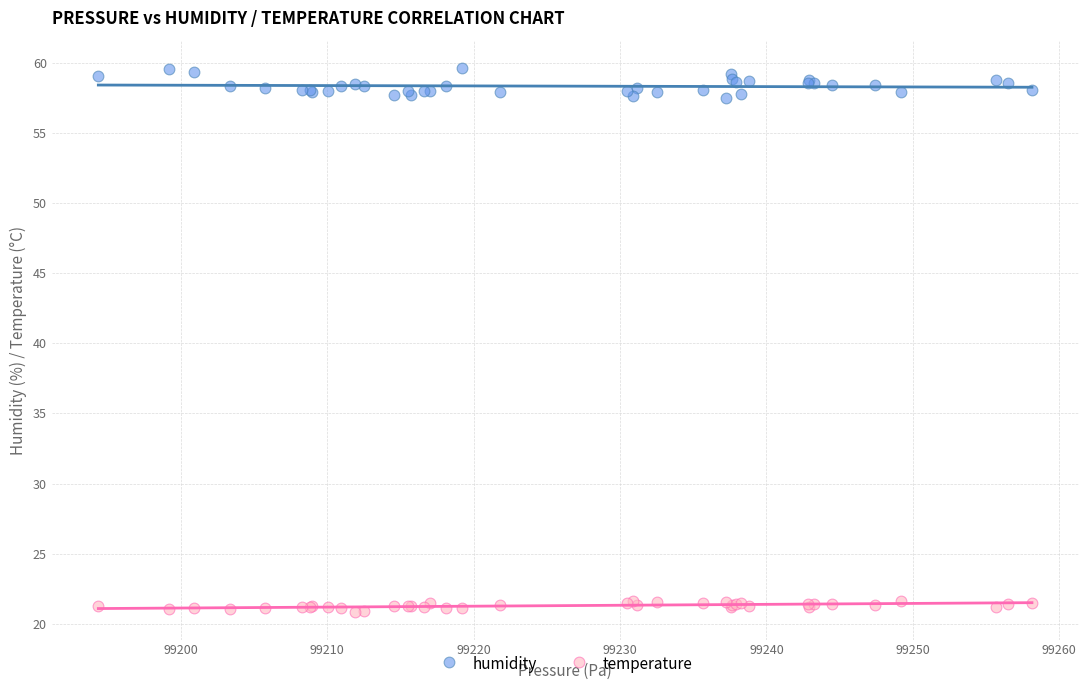

Which series has the largest Y range (max minus min)?

humidity